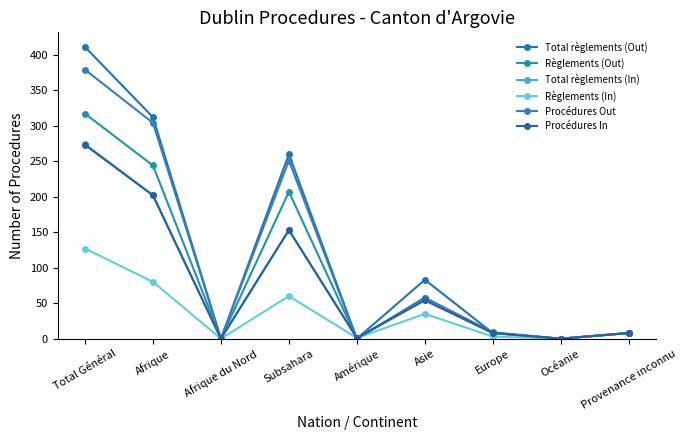

At which category is the sum across all series the highest?

Total Général